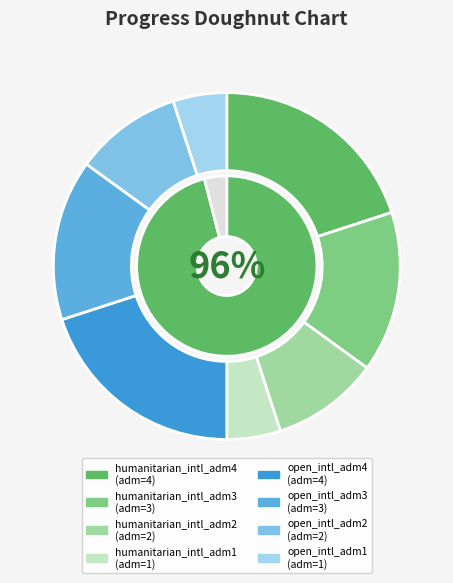

What percentage is NOT represented by humanitarian_intl_adm3?

85.0%